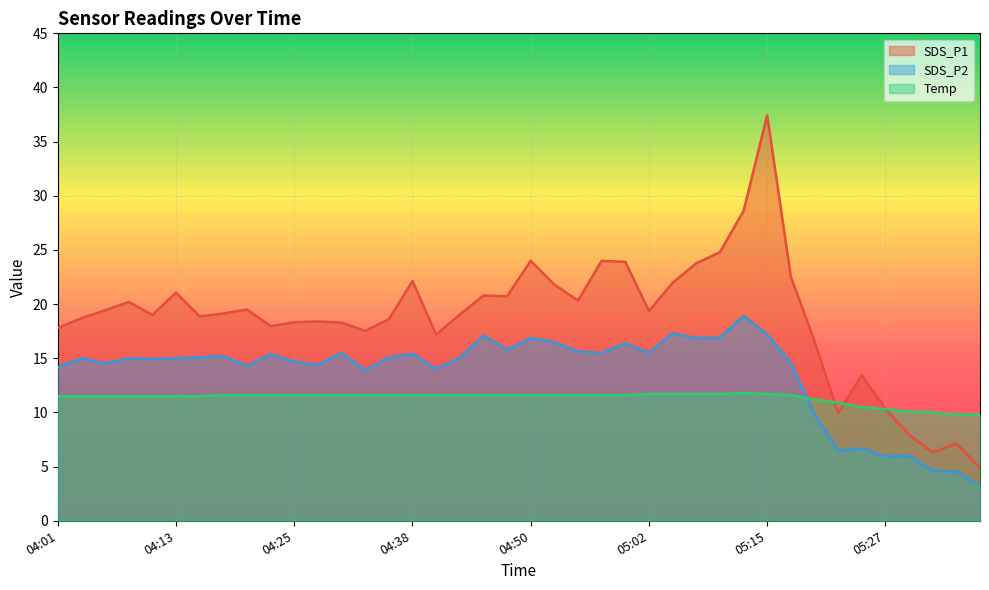

List the series in order of their peak value, highest first.

SDS_P1, SDS_P2, Temp